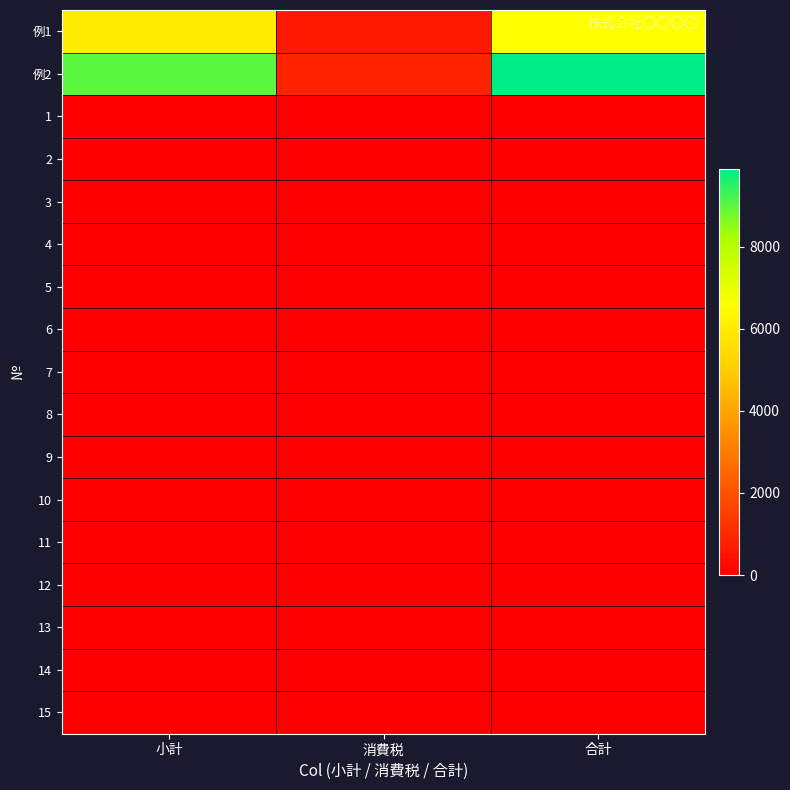

Reading right to left, list all the values displayed in this chart.

例1: 合計=6600	消費税=600	小計=6000
例2: 合計=9900	消費税=900	小計=9000
1: 合計=0	消費税=0	小計=0
2: 合計=0	消費税=0	小計=0
3: 合計=0	消費税=0	小計=0
4: 合計=0	消費税=0	小計=0
5: 合計=0	消費税=0	小計=0
6: 合計=0	消費税=0	小計=0
7: 合計=0	消費税=0	小計=0
8: 合計=0	消費税=0	小計=0
9: 合計=0	消費税=0	小計=0
10: 合計=0	消費税=0	小計=0
11: 合計=0	消費税=0	小計=0
12: 合計=0	消費税=0	小計=0
13: 合計=0	消費税=0	小計=0
14: 合計=0	消費税=0	小計=0
15: 合計=0	消費税=0	小計=0